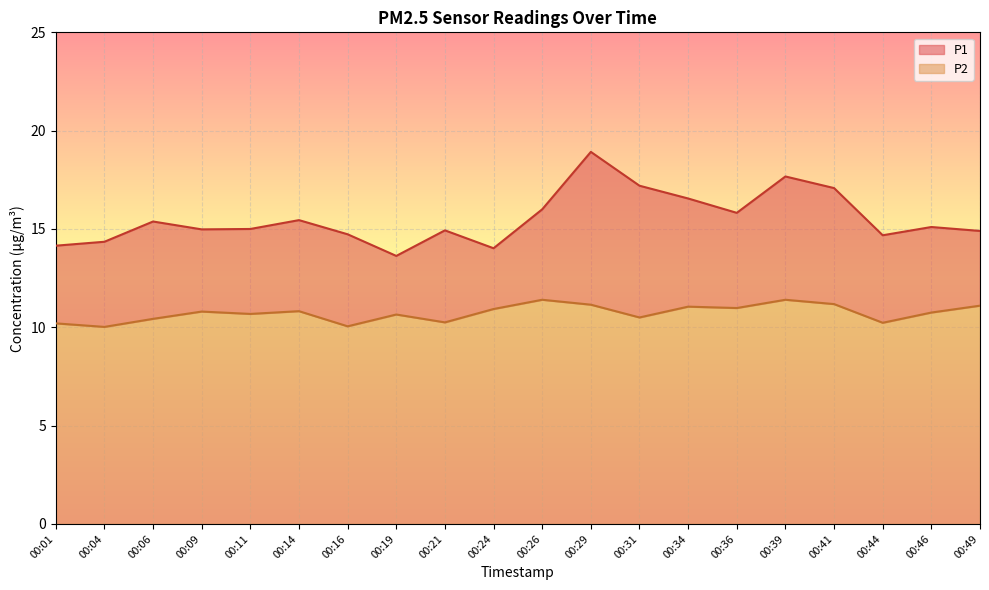

How many interior local peaks does the P1 series have?

6